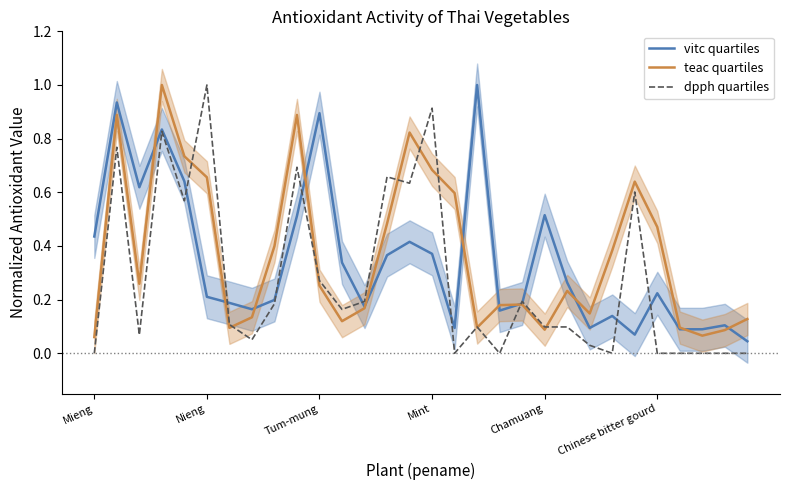

The value of dpph quartiles at 29 is -0.6. True or false?

False